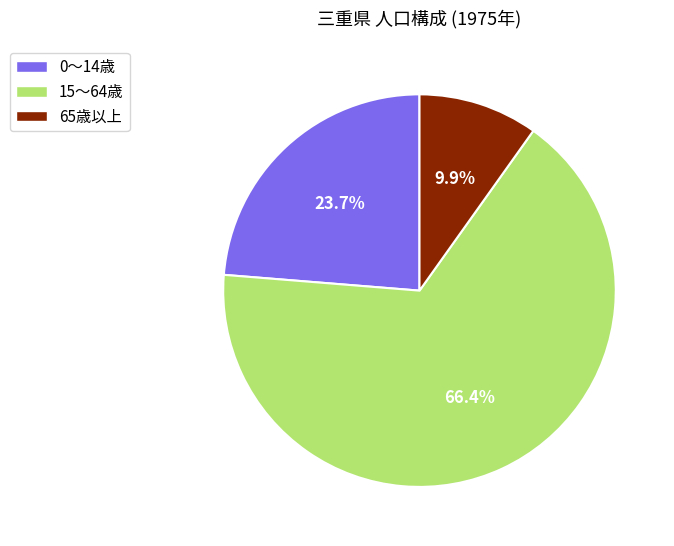

How many segments does this pie chart have?

3